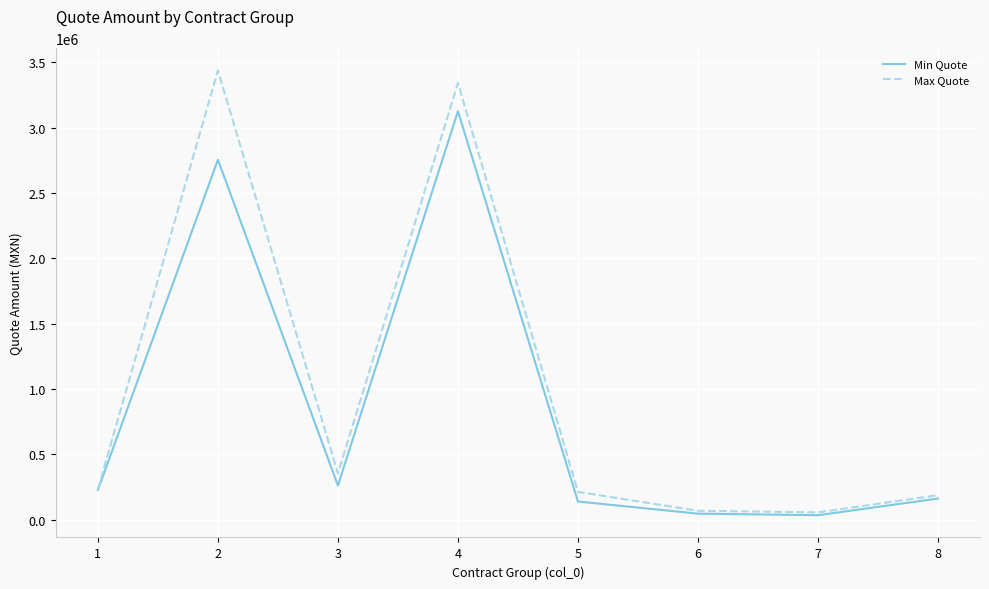

How many values in the Min Quote series are below 228232?

4